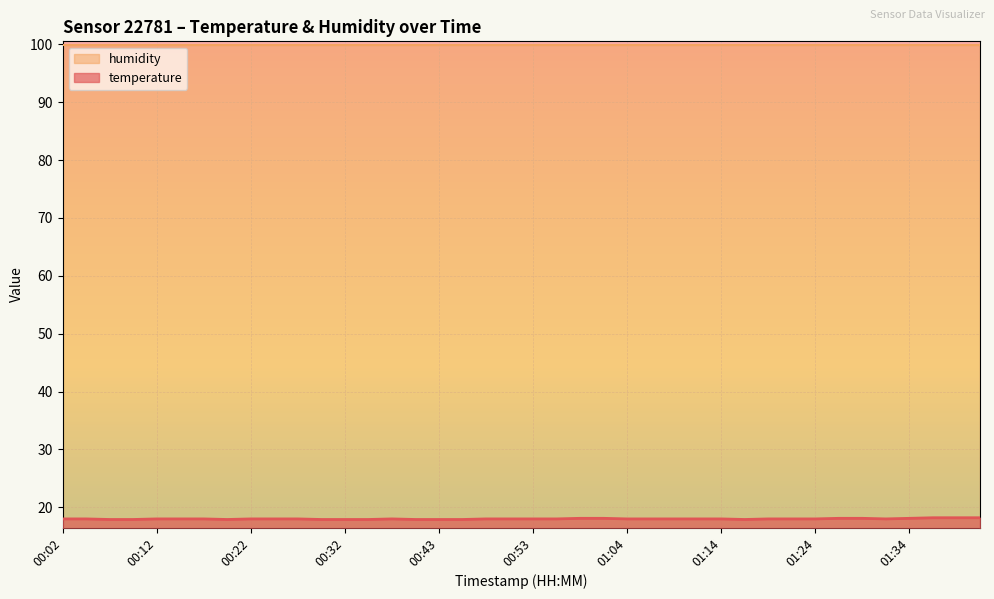

The chart shows a value of 28.3 at 01:01. True or false?

False